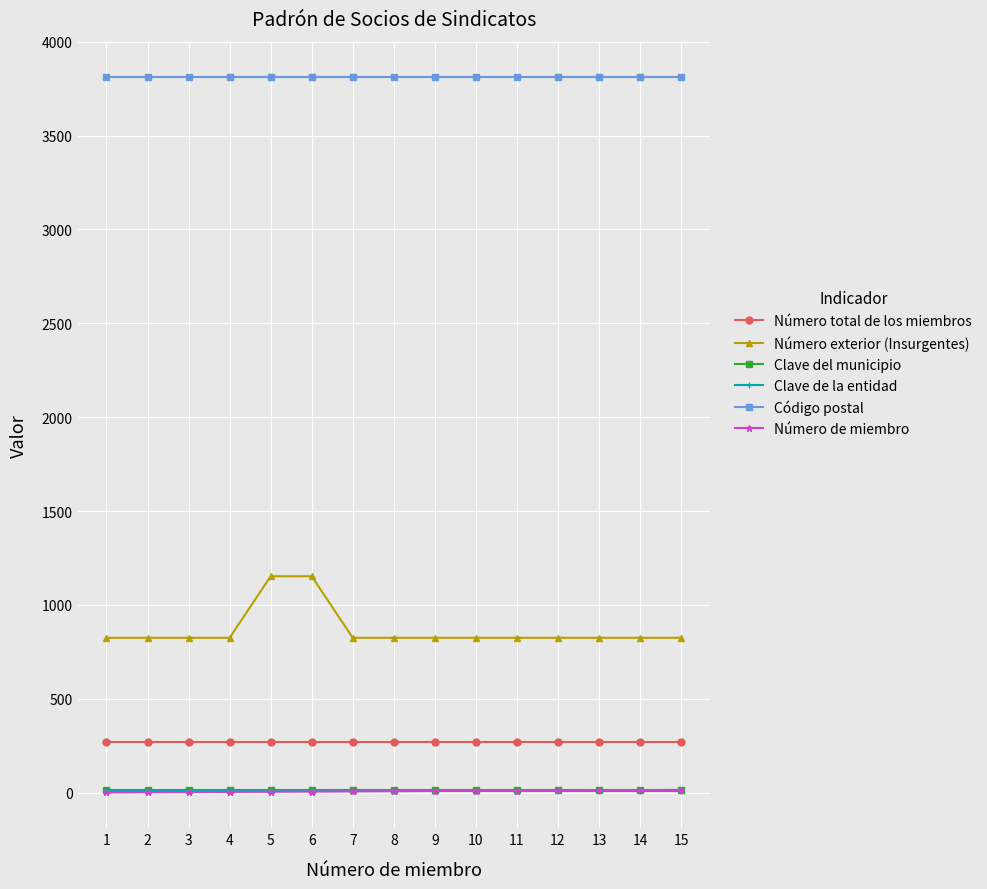

What is the lowest value of the Número exterior (Insurgentes) series?

825